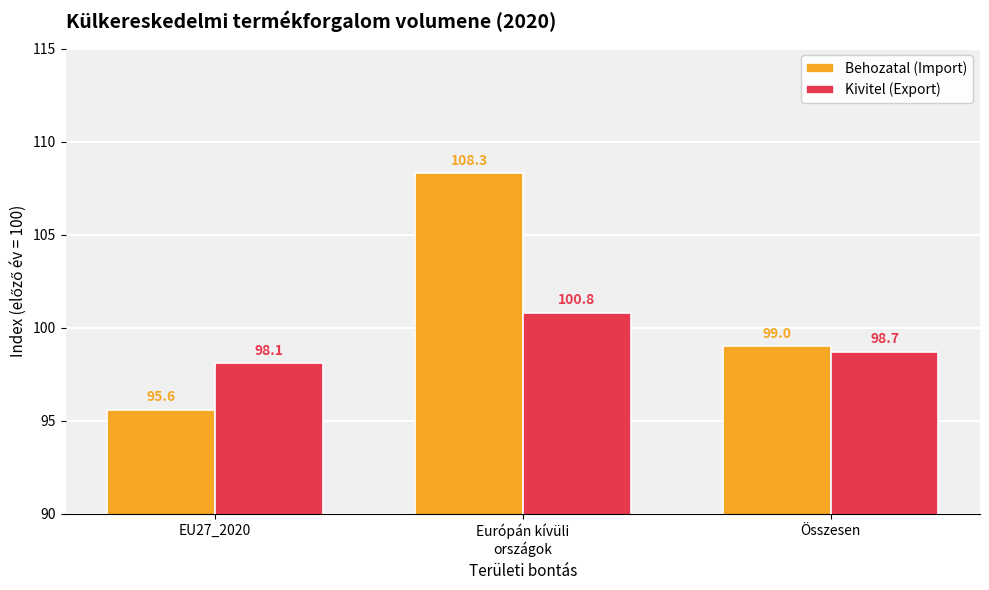

Which category has the highest value in the Kivitel (Export) series?

Európán kívüli
országok